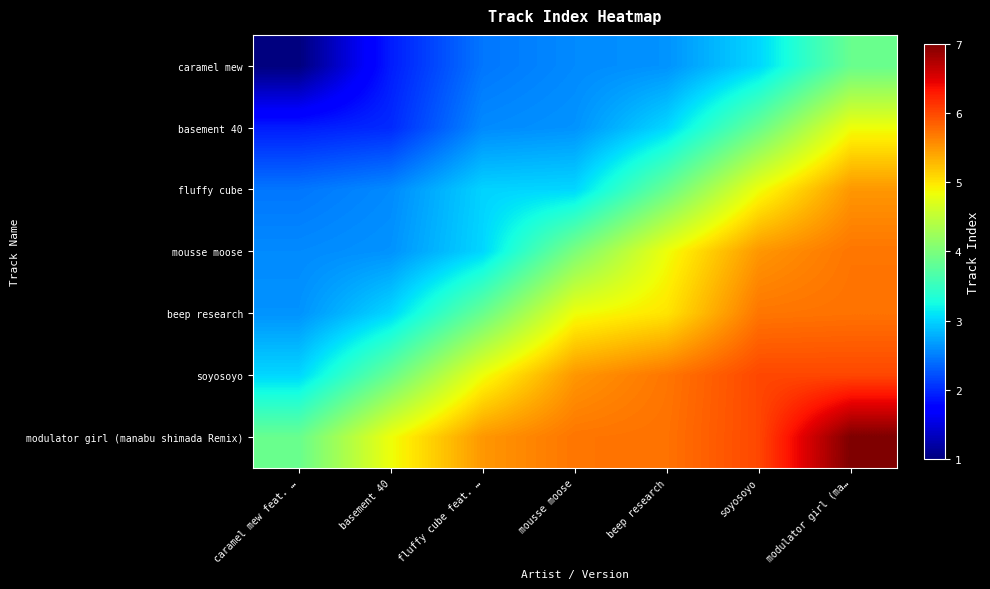

Reading left to right, what are all the values shown in this chart?

caramel mew: caramel mew feat. …=1.0	basement 40=1.9	fluffy cube feat. …=2.5	mousse moose=2.6	beep research=2.6	soyosoyo=3.0	modulator girl (ma…=3.9
basement 40: caramel mew feat. …=1.9	basement 40=2.0	fluffy cube feat. …=2.6	mousse moose=2.6	beep research=3.0	soyosoyo=3.9	modulator girl (ma…=4.8
fluffy cube: caramel mew feat. …=2.5	basement 40=2.6	fluffy cube feat. …=3.0	mousse moose=3.0	beep research=3.9	soyosoyo=4.8	modulator girl (ma…=5.5
mousse moose: caramel mew feat. …=2.6	basement 40=2.6	fluffy cube feat. …=3.0	mousse moose=4.0	beep research=4.8	soyosoyo=5.5	modulator girl (ma…=5.7
beep research: caramel mew feat. …=2.6	basement 40=3.0	fluffy cube feat. …=3.9	mousse moose=4.8	beep research=5.0	soyosoyo=5.7	modulator girl (ma…=5.7
soyosoyo: caramel mew feat. …=3.0	basement 40=3.9	fluffy cube feat. …=4.8	mousse moose=5.5	beep research=5.7	soyosoyo=6.0	modulator girl (ma…=6.0
modulator girl (manabu shimada Remix): caramel mew feat. …=3.9	basement 40=4.8	fluffy cube feat. …=5.5	mousse moose=5.7	beep research=5.7	soyosoyo=6.0	modulator girl (ma…=7.0